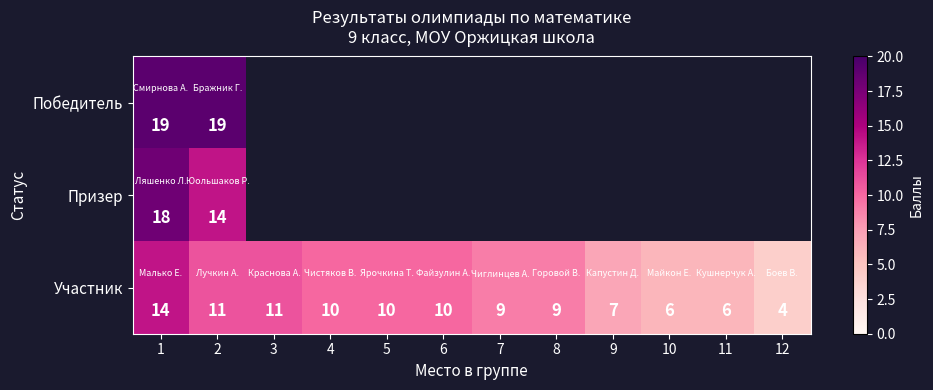

Count the number of categories in the chart.

12